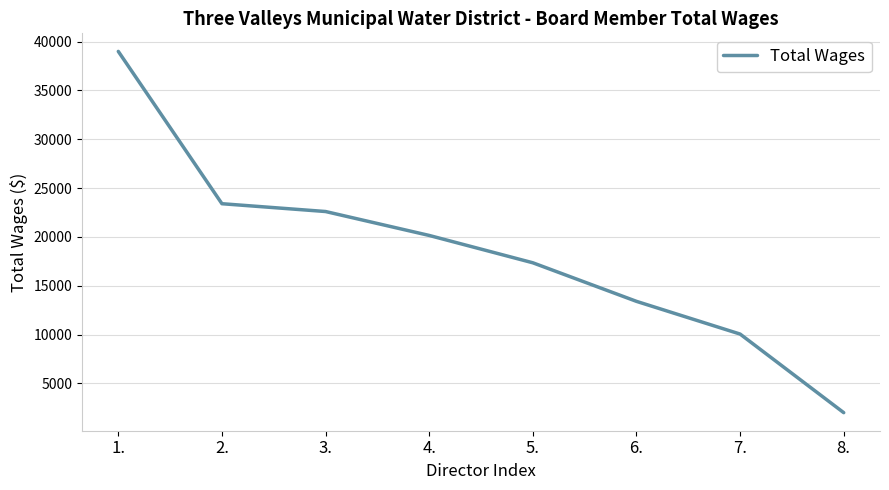

What is the sum of all values?

147950